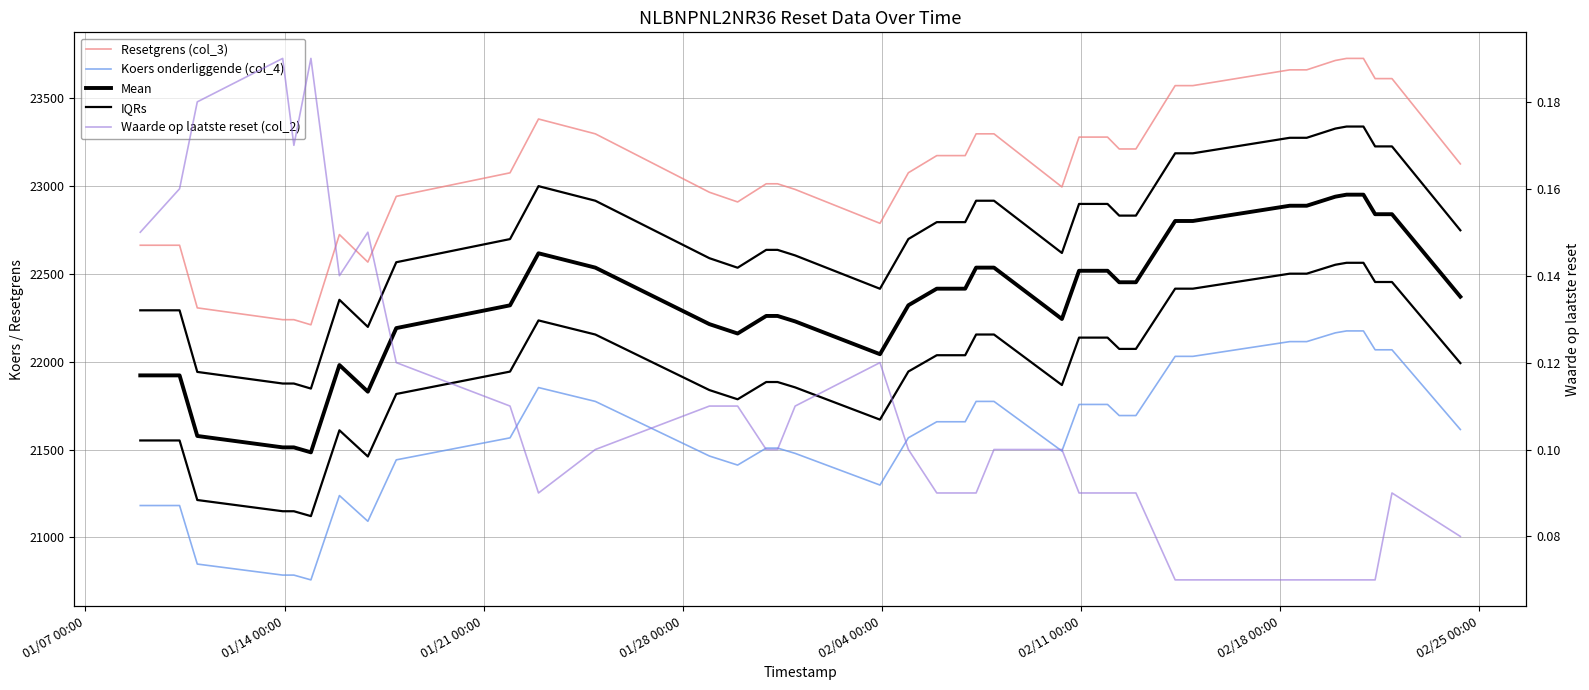

Which series has the largest total across all categories?

Resetgrens (col_3)